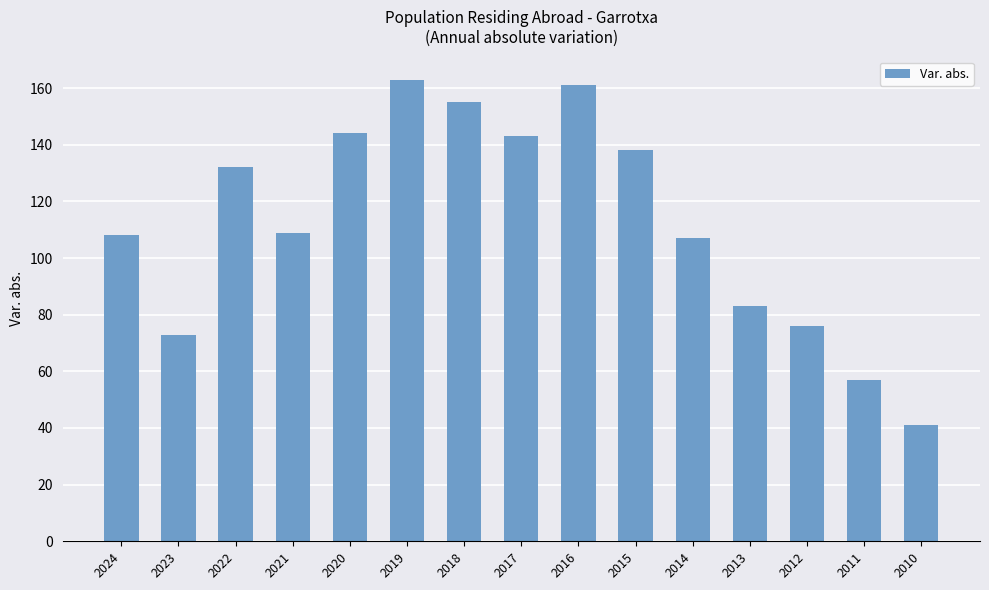

What value does the data have at 2016?

161